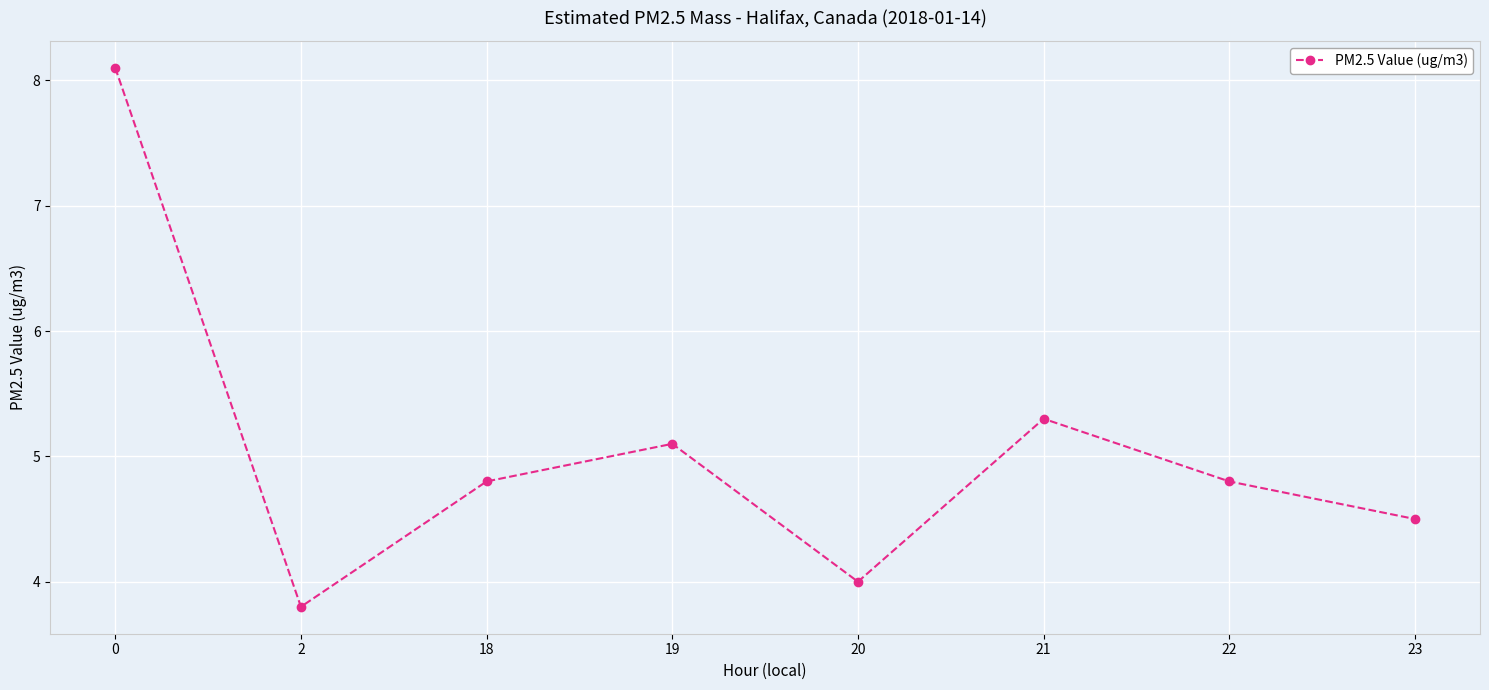

What is the difference between the maximum and second lowest values?

4.1